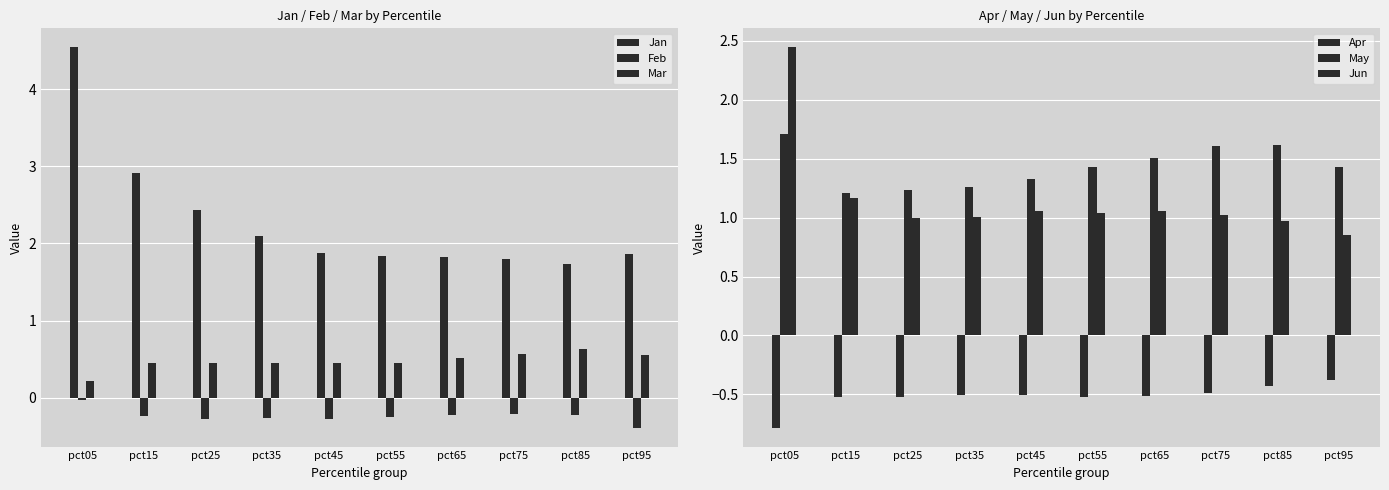

Reading left to right, list all the values displayed in this chart.

Jan: pct05=4.5	pct15=2.9	pct25=2.4	pct35=2.1	pct45=1.9	pct55=1.8	pct65=1.8	pct75=1.8	pct85=1.7	pct95=1.9
Feb: pct05=-0.0	pct15=-0.2	pct25=-0.3	pct35=-0.3	pct45=-0.3	pct55=-0.2	pct65=-0.2	pct75=-0.2	pct85=-0.2	pct95=-0.4
Mar: pct05=0.2	pct15=0.5	pct25=0.5	pct35=0.4	pct45=0.4	pct55=0.5	pct65=0.5	pct75=0.6	pct85=0.6	pct95=0.6
Apr: pct05=-0.8	pct15=-0.5	pct25=-0.5	pct35=-0.5	pct45=-0.5	pct55=-0.5	pct65=-0.5	pct75=-0.5	pct85=-0.4	pct95=-0.4
May: pct05=1.7	pct15=1.2	pct25=1.2	pct35=1.3	pct45=1.3	pct55=1.4	pct65=1.5	pct75=1.6	pct85=1.6	pct95=1.4
Jun: pct05=2.4	pct15=1.2	pct25=1.0	pct35=1.0	pct45=1.1	pct55=1.0	pct65=1.1	pct75=1.0	pct85=1.0	pct95=0.8